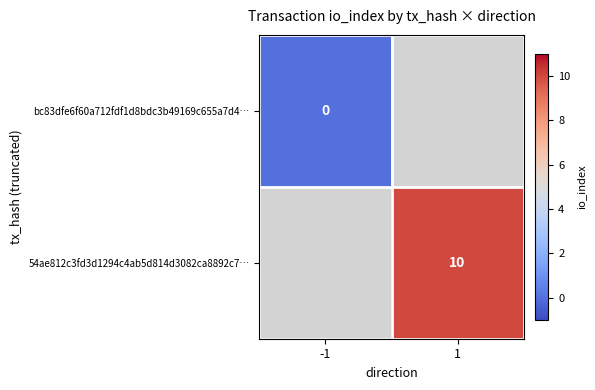

Is the value of 54ae812c3fd3d1294c4ab5d814d3082ca8892c7… at 1 greater than the value of bc83dfe6f60a712fdf1d8bdc3b49169c655a7d4… at -1?

Yes